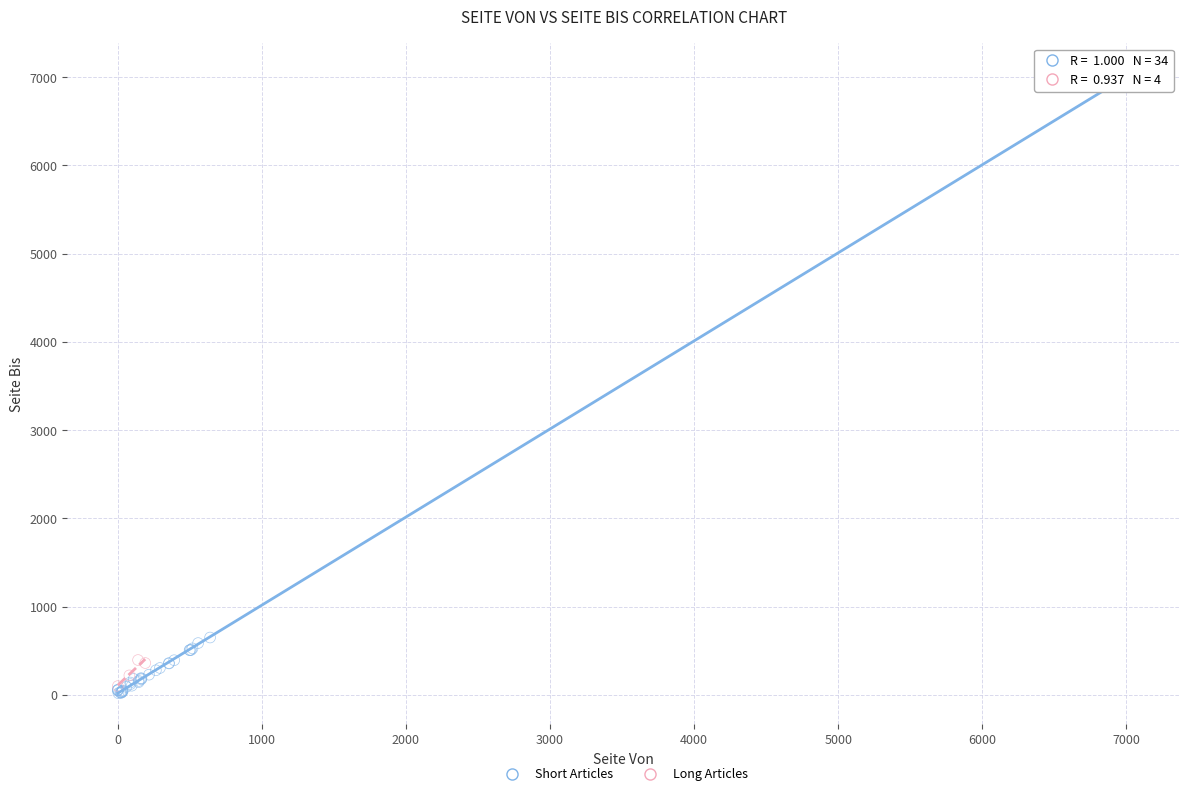

Which series contains the lowest Y value?

Short Articles